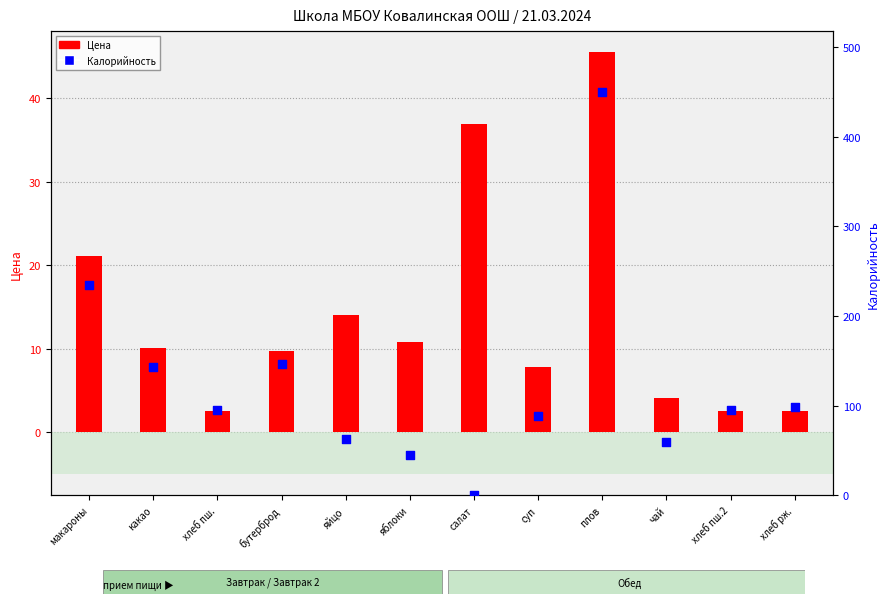

Which series reaches the minimum Y coordinate?

Калорийность